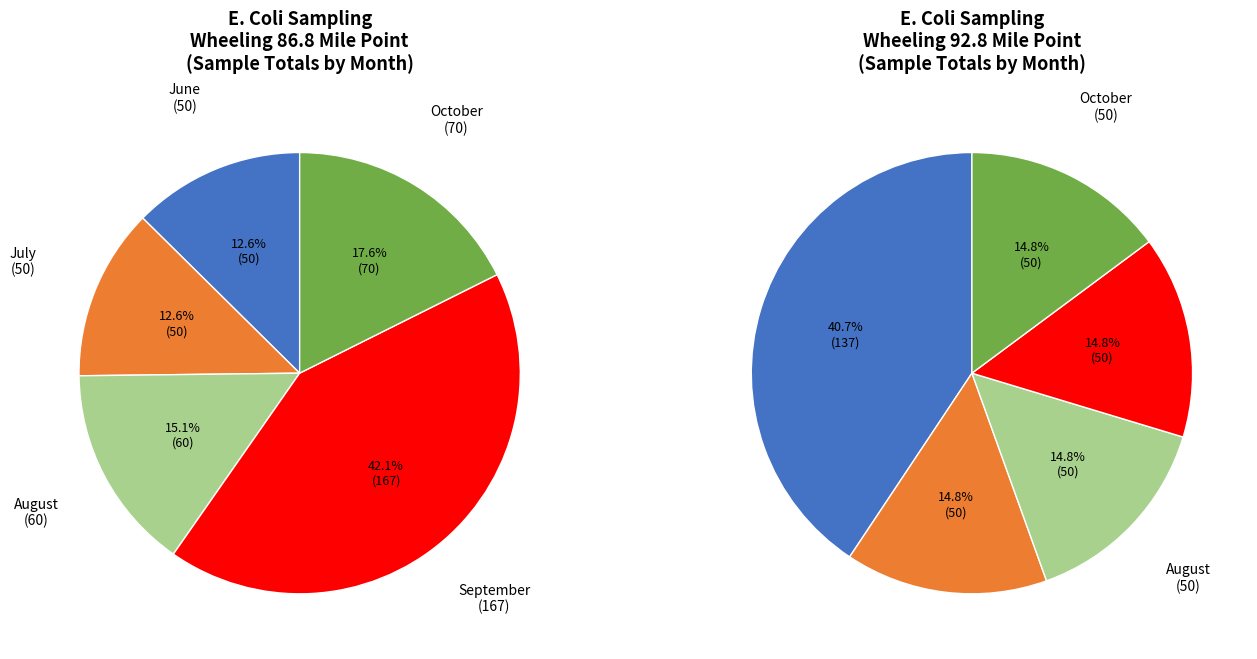

To the nearest percent, what is the difference between the largest and smallest slice percentages?

26%